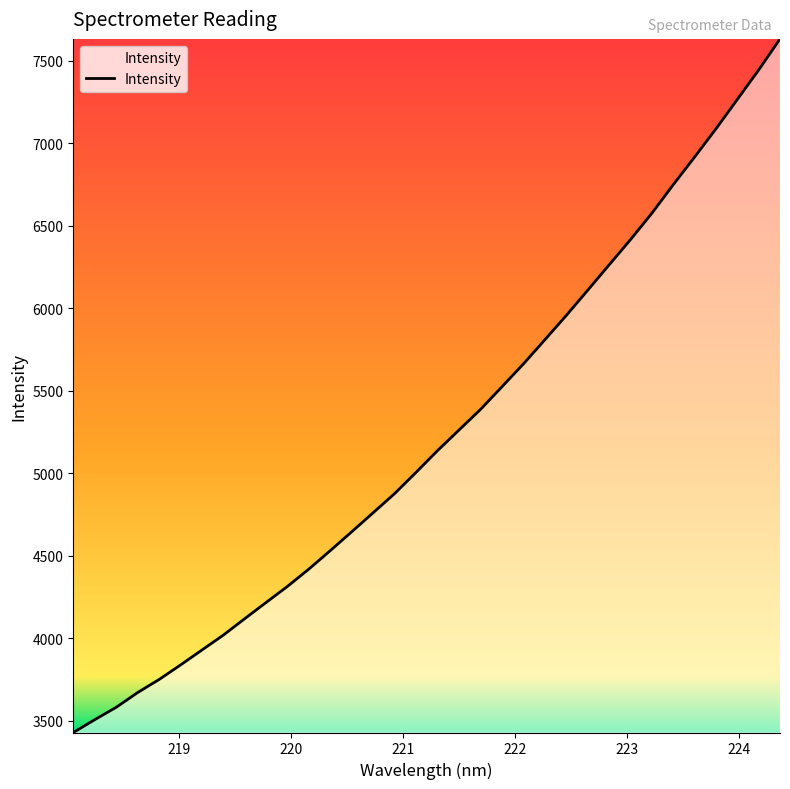

What is the maximum value shown in the chart?

7633.5